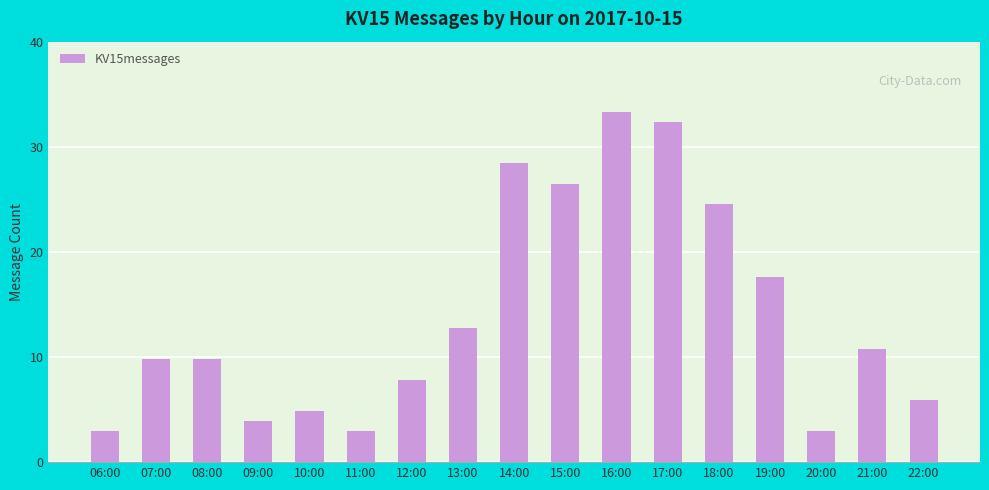

What position from the left is 11:00?

6